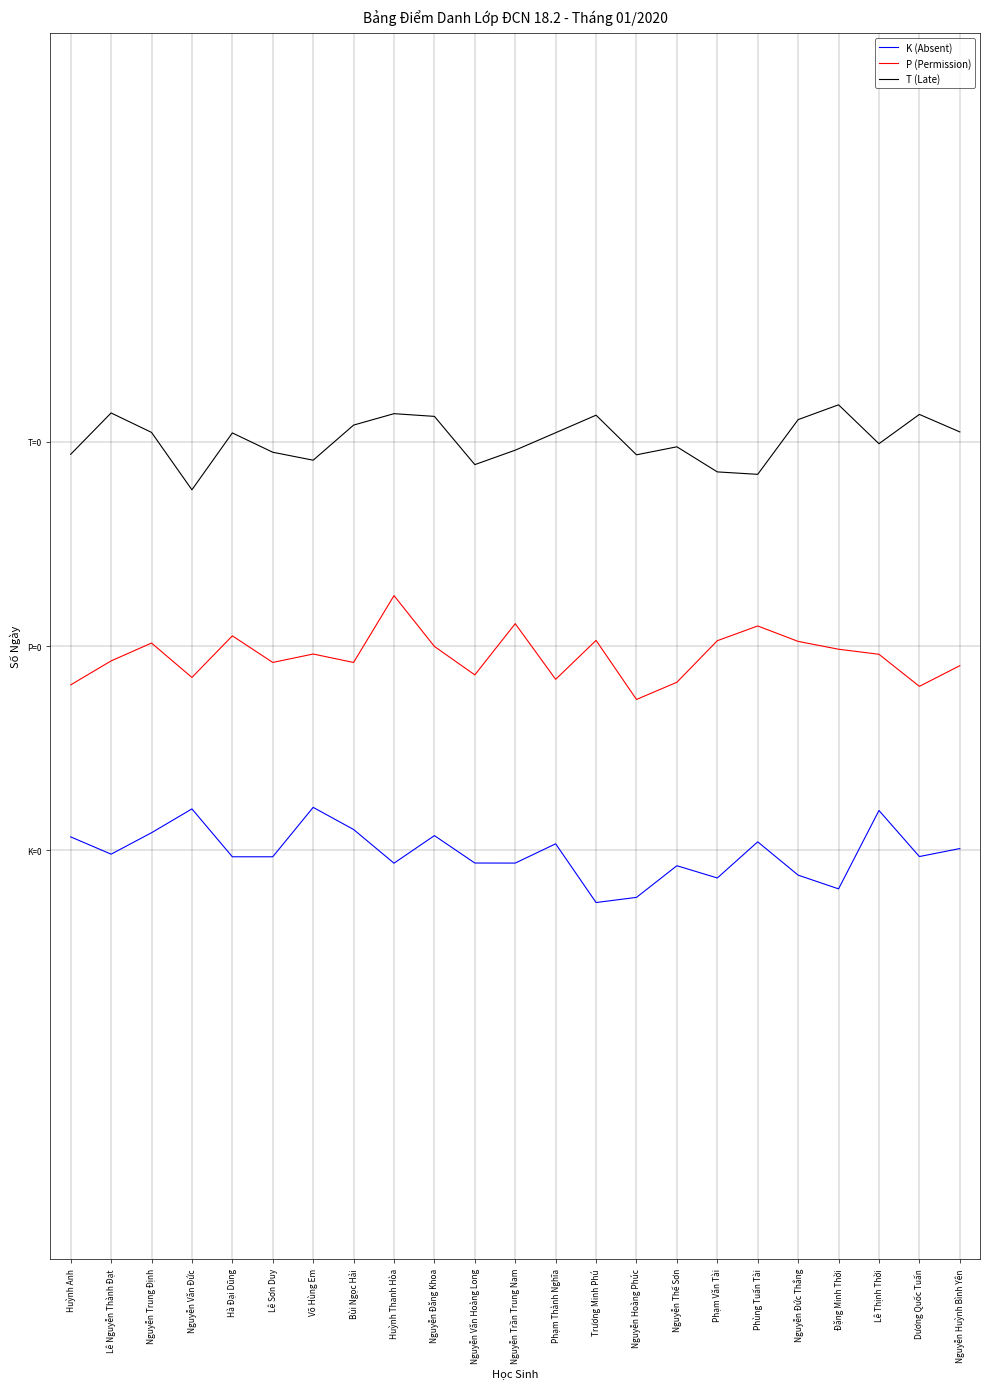

What is the label of the 16th point from the left?

Nguyễn Thế Sơn